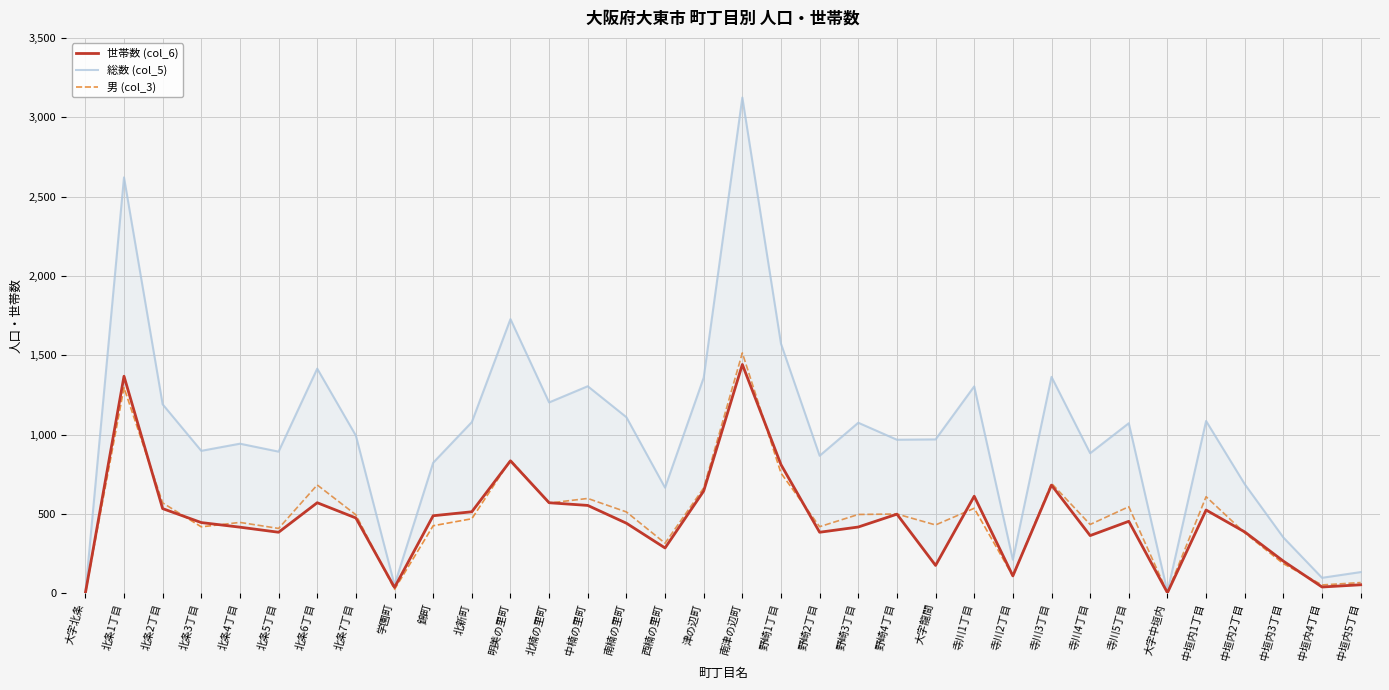

What is the difference between the highest and lowest values at 寺川1丁目?

768